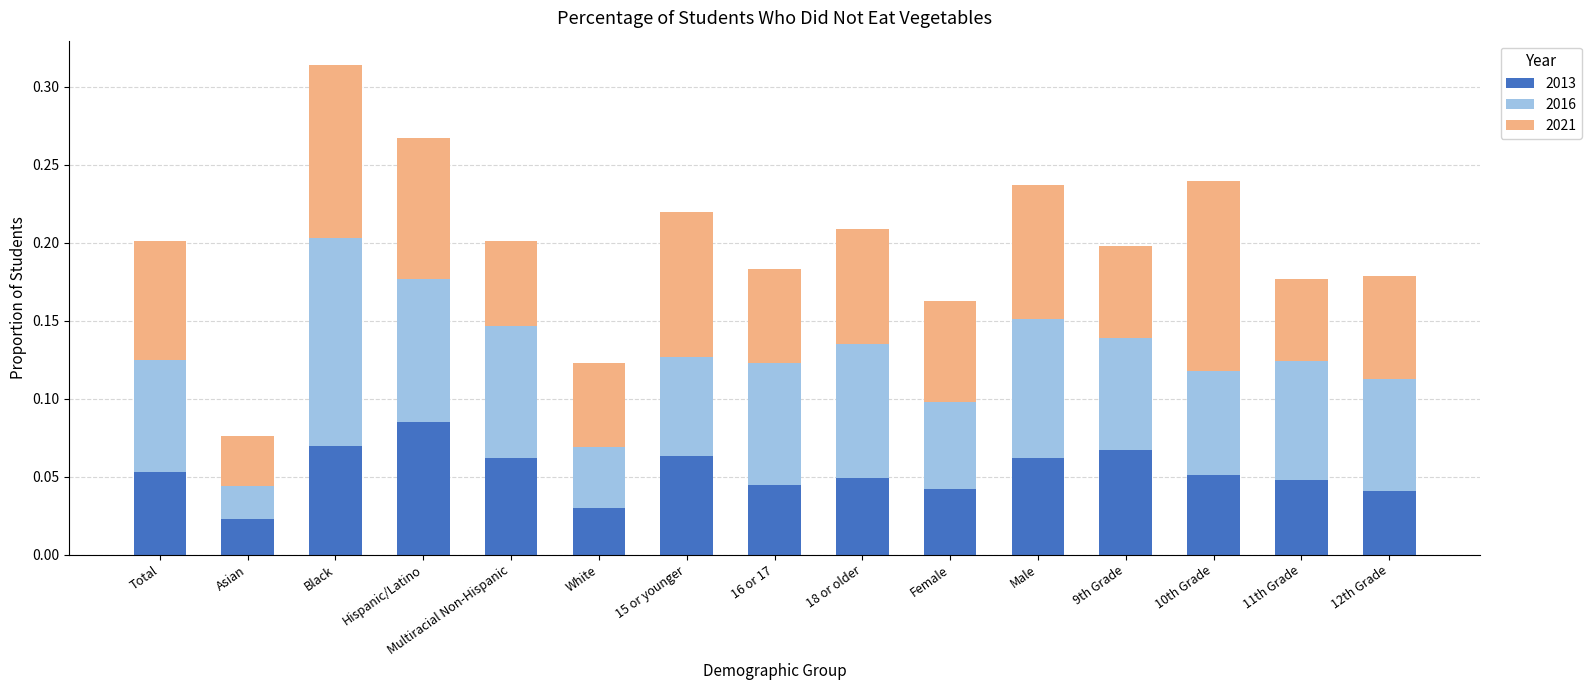

How many 2013 values are between 0 and 1?

15